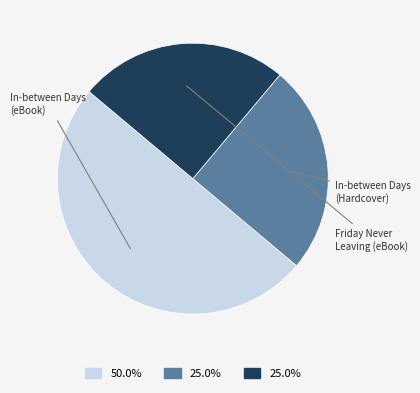

Is it true that Friday Never Leaving (eBook) is 33% of the pie?

False